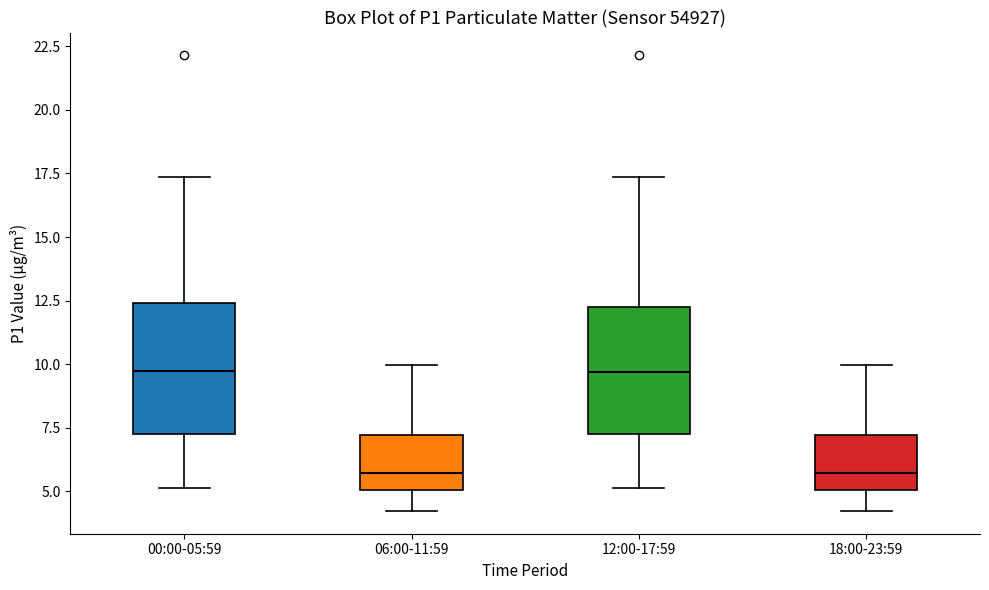

Where is the upper edge of the box for 18:00-23:59 on the y-axis? The values are not printed on the chart, so give them approximately, as read against the axis.

7.0